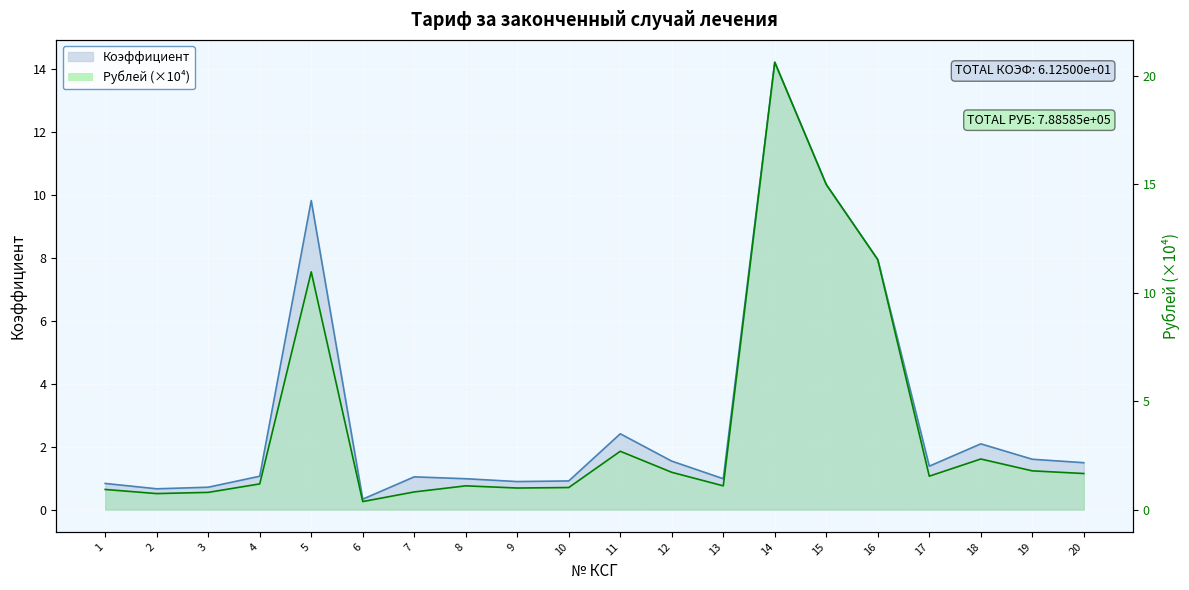

Reading right to left, what are all the values shown in this chart?

Коэффициент: 1.5	1.6	2.1	1.4	8.0	10.3	14.2	1.0	1.5	2.4	0.9	0.9	1.0	1.0	0.3	9.8	1.1	0.7	0.7	0.8
Рублей: 1.7	1.8	2.3	1.5	11.5	15.0	20.6	1.1	1.7	2.7	1.0	1.0	1.1	0.8	0.4	11.0	1.2	0.8	0.7	0.9